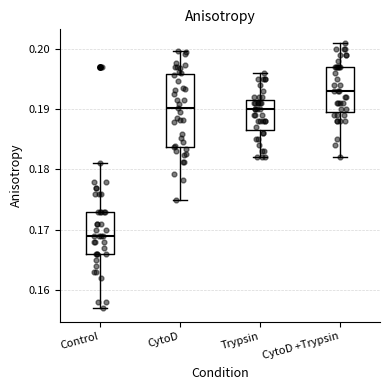

Reading left to right, read every box against the y-axis: the position of its median line, the range the box covers, and the ends of its whiskers. The values are not printed on the chart, so give them approximately, as read against the axis.

Control: median 0.169, box 0.166 to 0.173, whiskers 0.157 to 0.181
CytoD: median 0.190, box 0.184 to 0.196, whiskers 0.175 to 0.200
Trypsin: median 0.190, box 0.187 to 0.192, whiskers 0.182 to 0.196
CytoD +Trypsin: median 0.193, box 0.190 to 0.197, whiskers 0.182 to 0.201